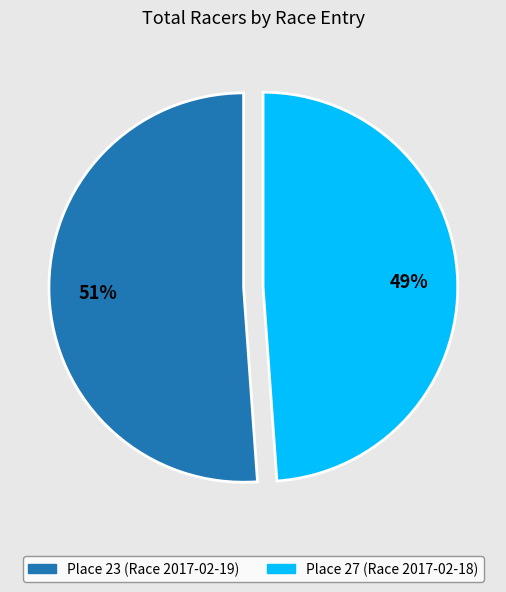

Which category has the smallest portion of the pie?

Place 27 (Race 2017-02-18)